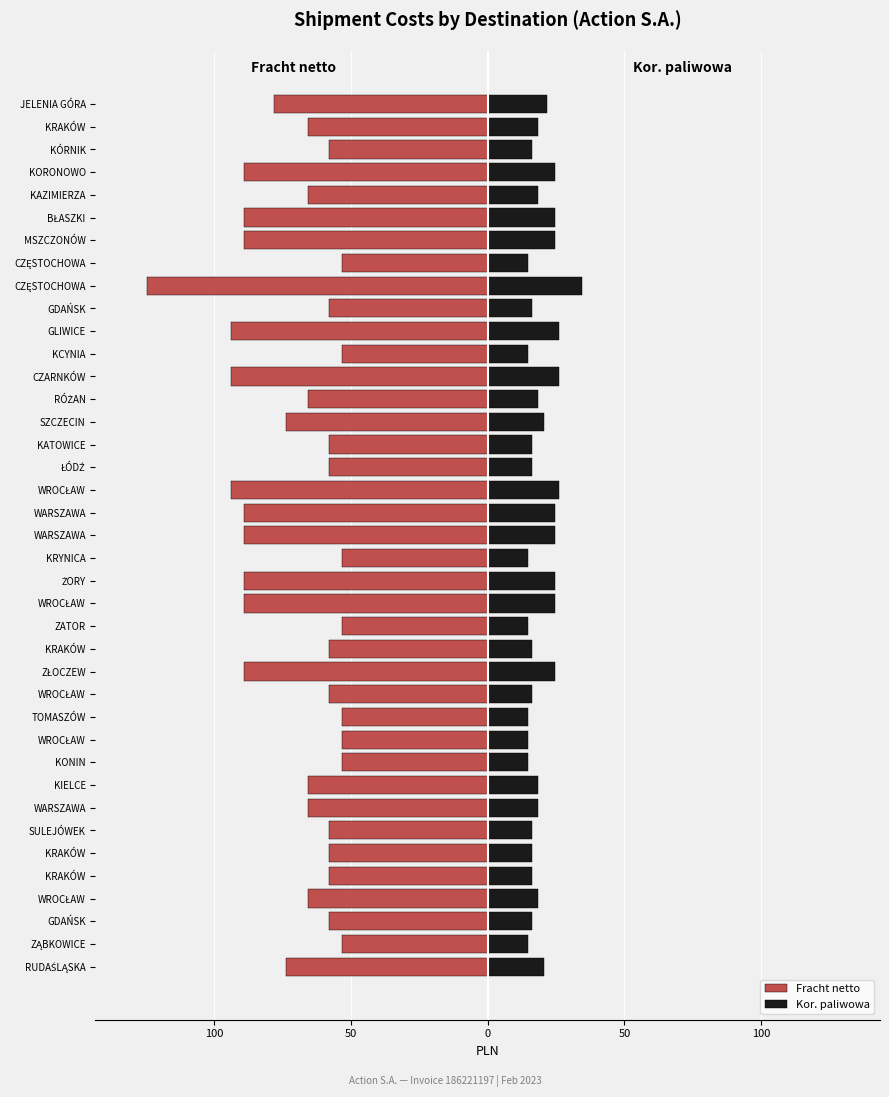

What are all the series names shown in the legend?

Fracht netto, Kor. paliwowa